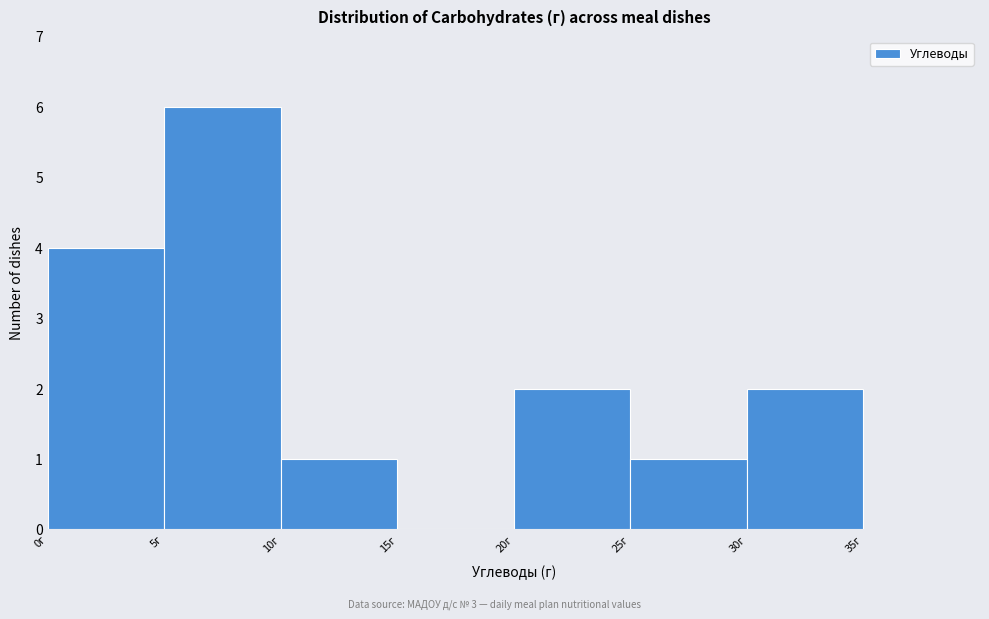

Which range on the x-axis has the tallest bar?

5 to 10